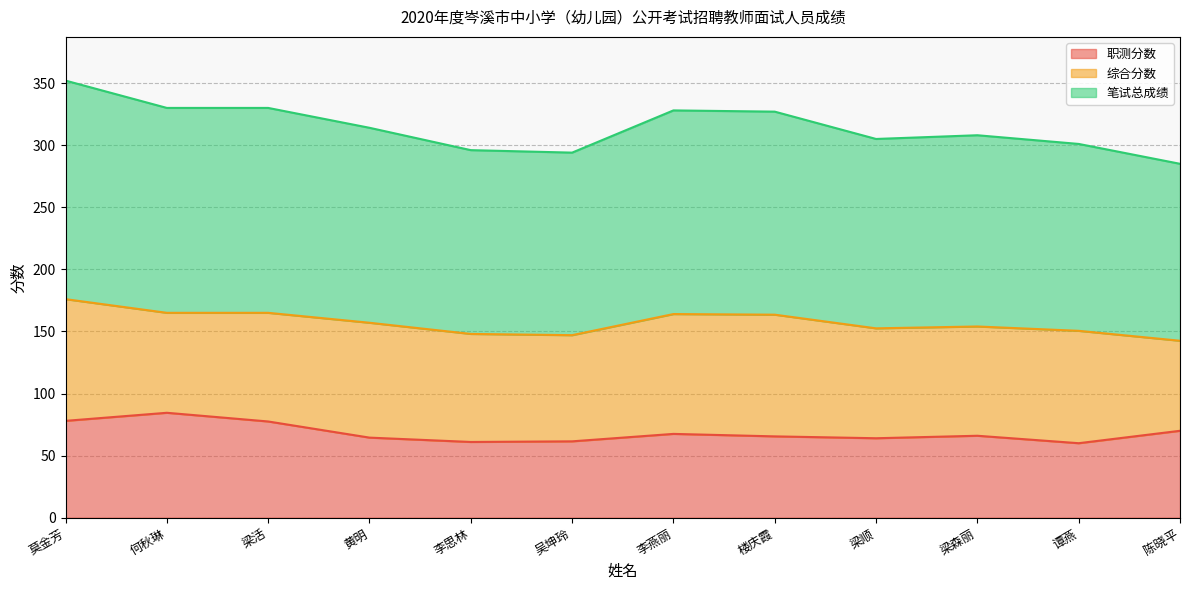

At which label does 笔试总成绩 first exceed 157?

莫金芳